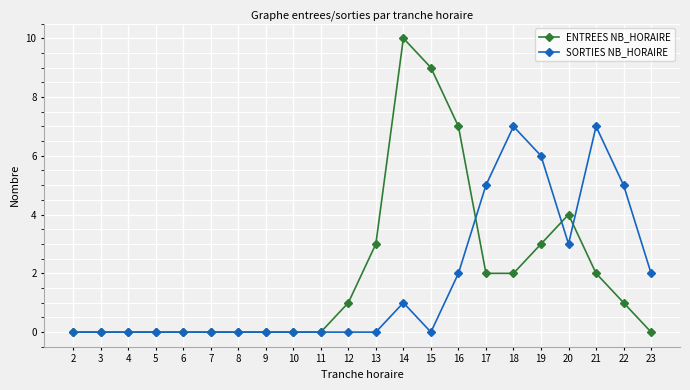

True or false: ENTREES NB_HORAIRE has more than 0 interior local peaks.

True